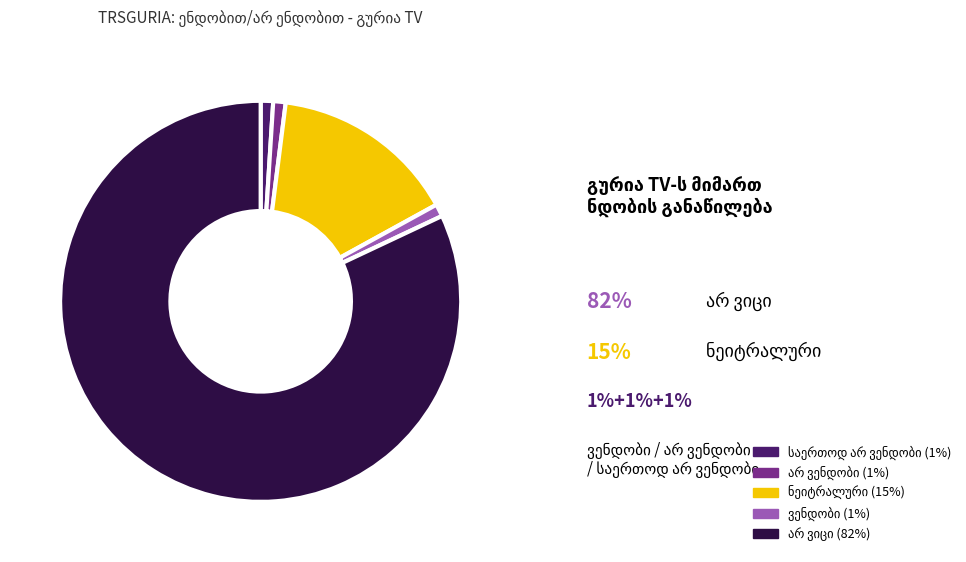

Is there a majority slice in this chart?

Yes